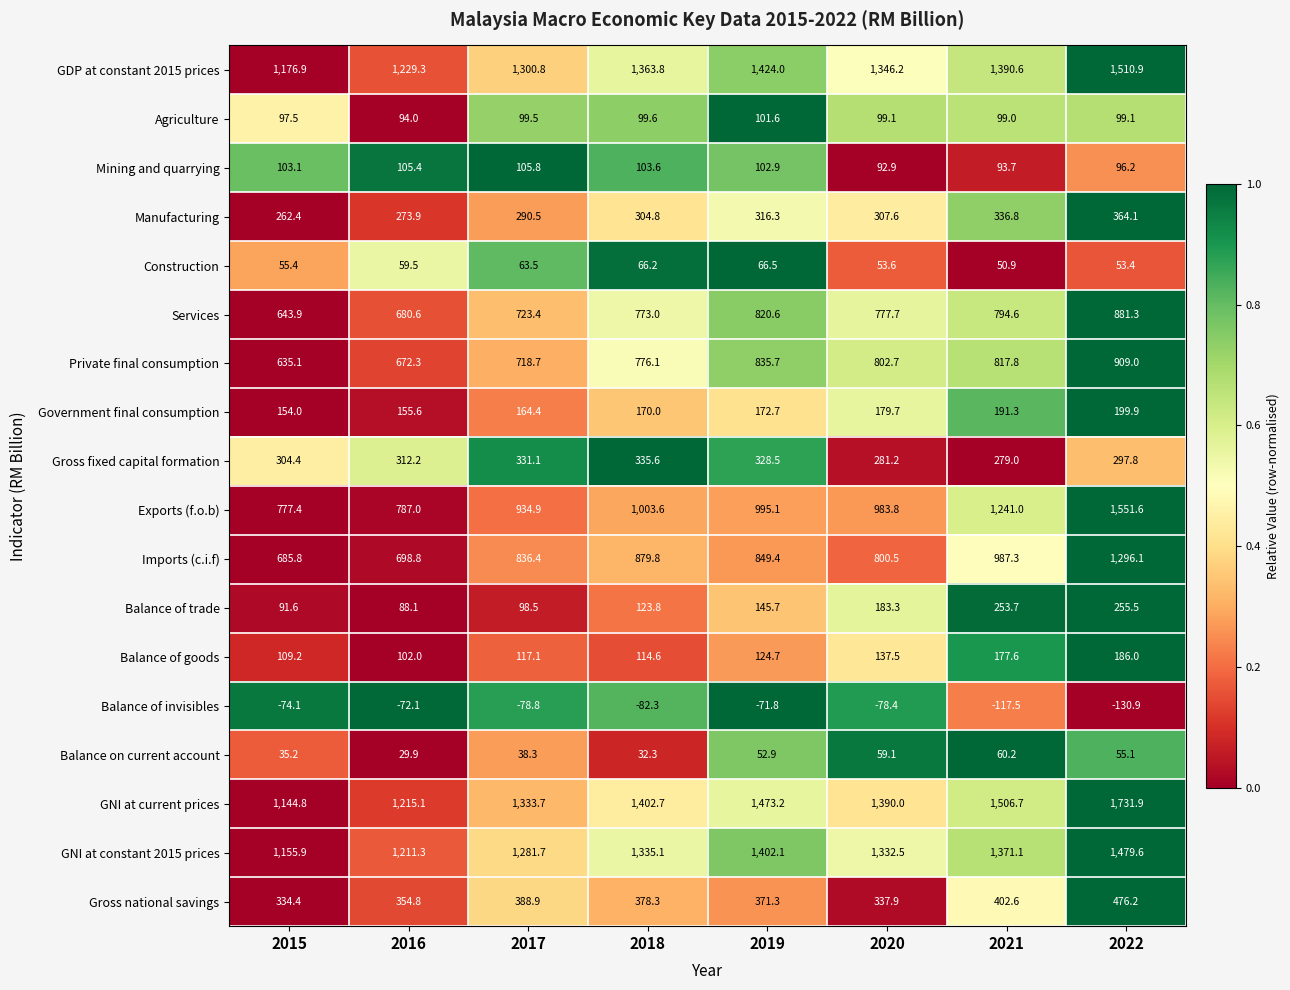

Is it true that Exports (f.o.b) equals 983.8 at 2020?

True